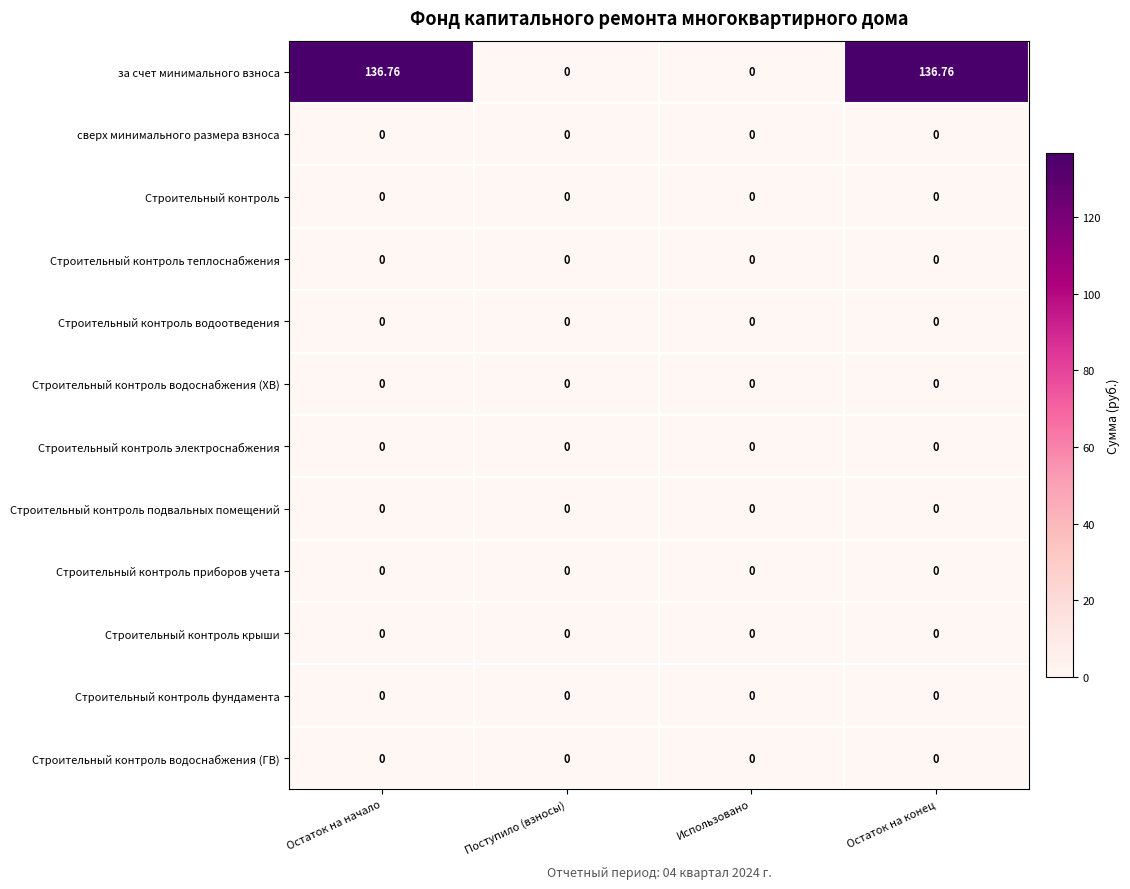

Which series changed the most between Поступило (взносы) and Остаток на конец?

за счет минимального взноса